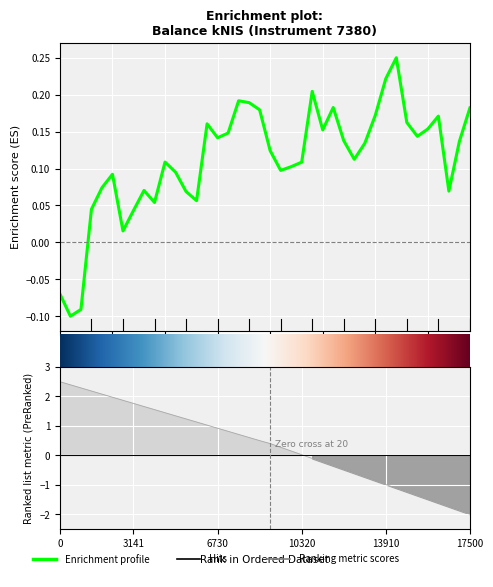

Count the number of categories in the chart.

40